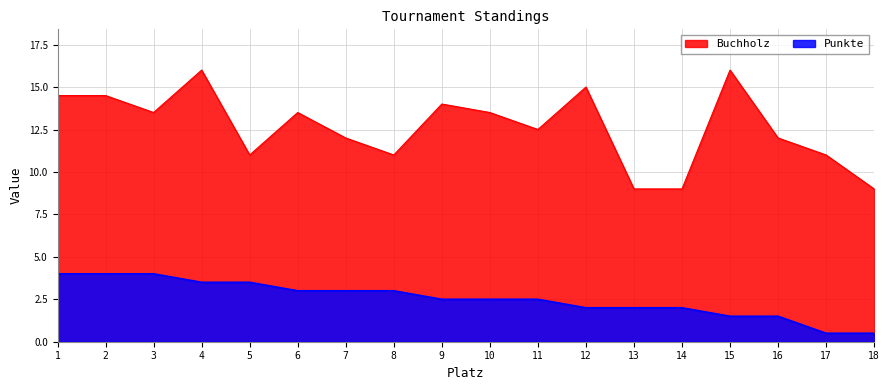

At which label does Punkte reach its peak?

1